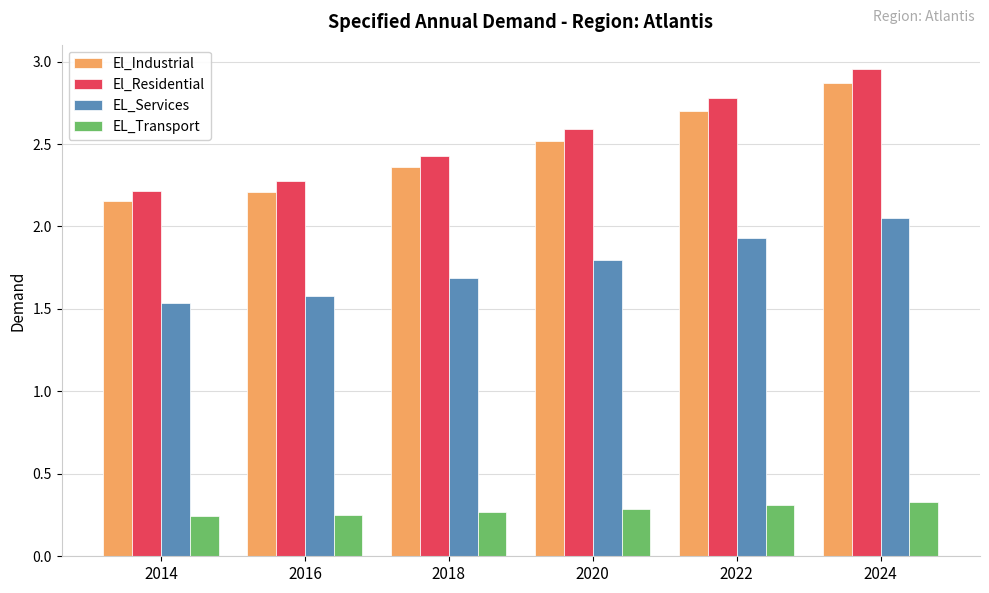

What is the difference between the second highest and second lowest values in the El_Residential series?

0.5